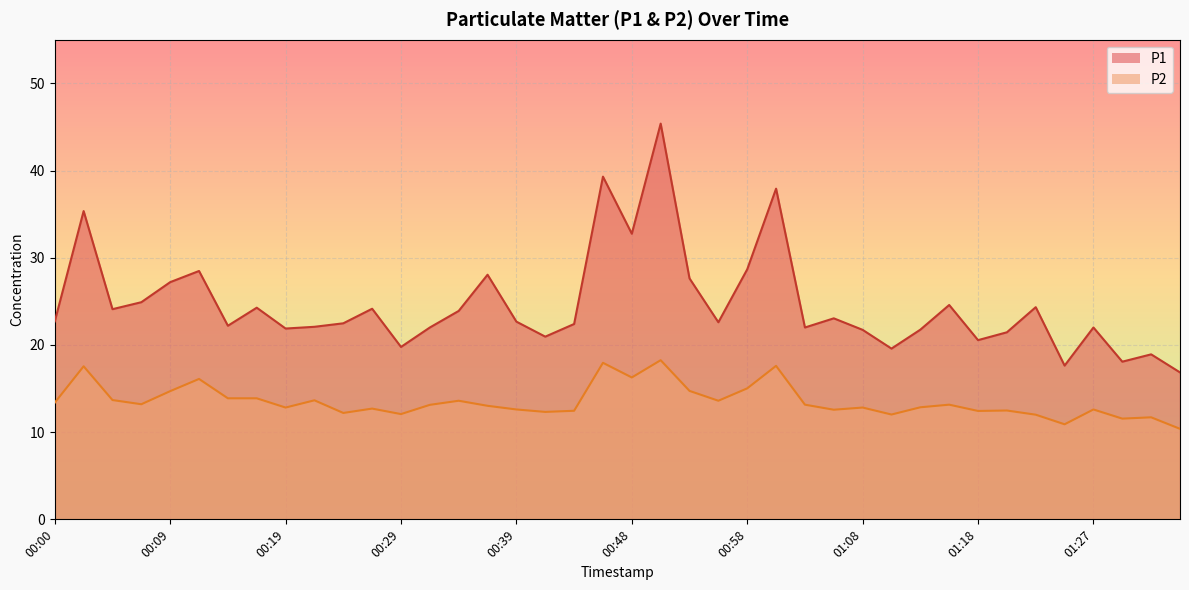

True or false: P2 and P1 intersect in this chart.

False